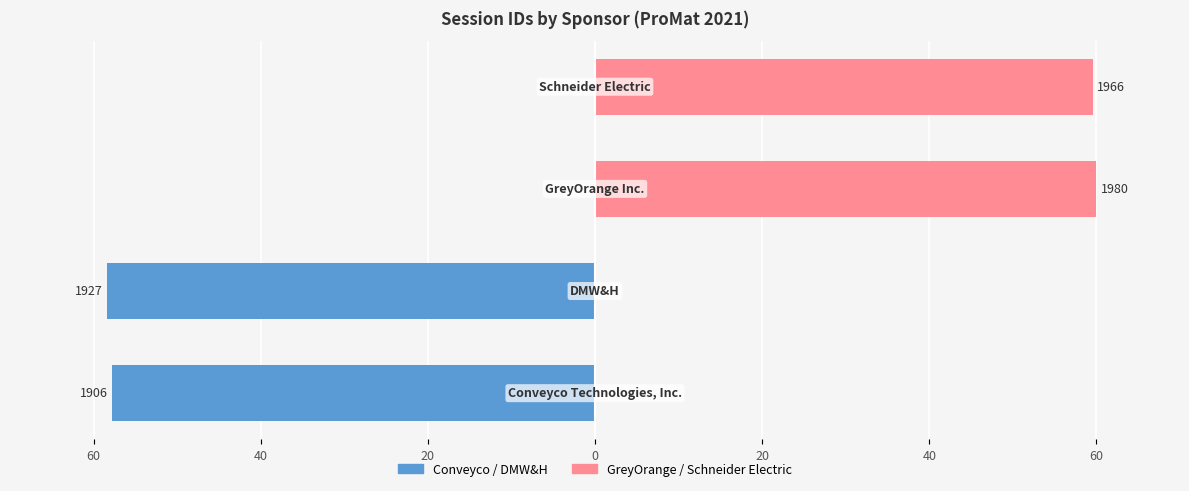

How many values in the Last Two Sponsors series exceed 59?

2